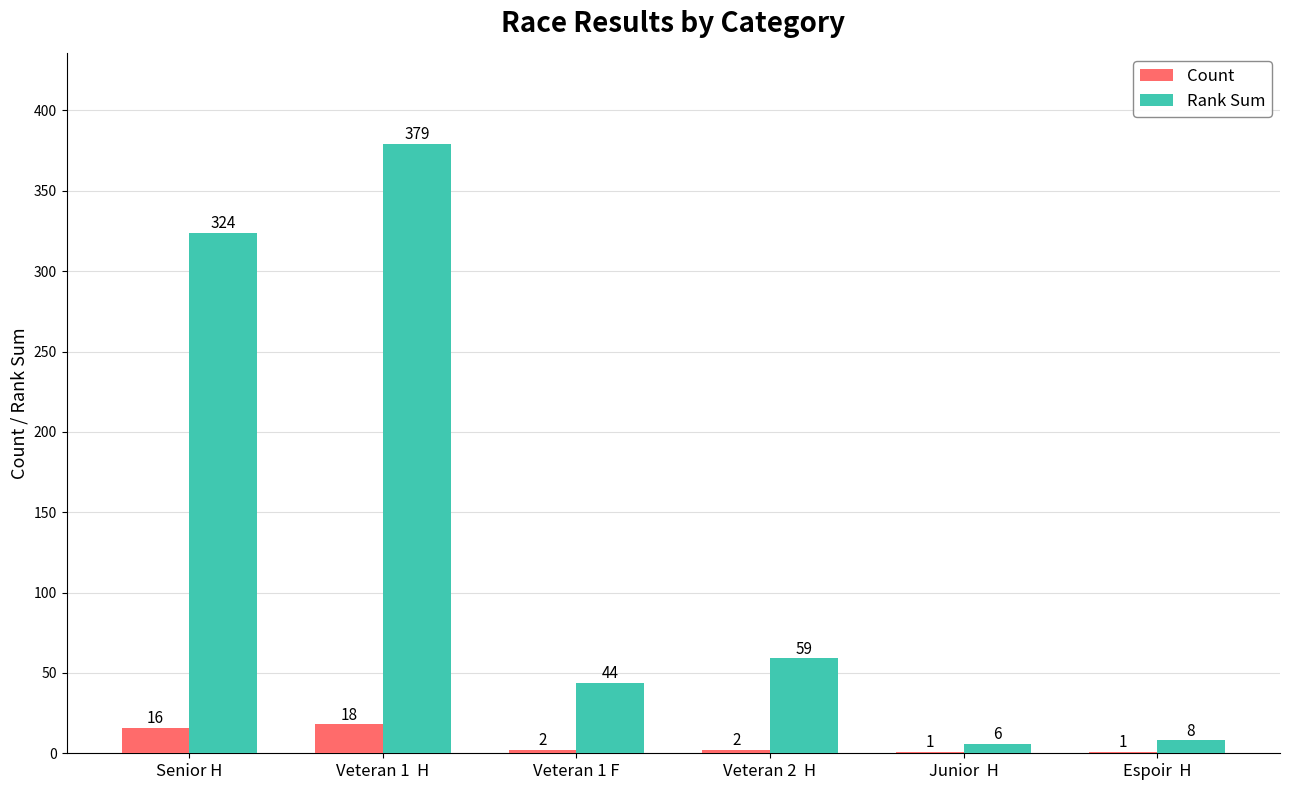

Which series changed the most between Senior H and Espoir  H?

Rank Sum